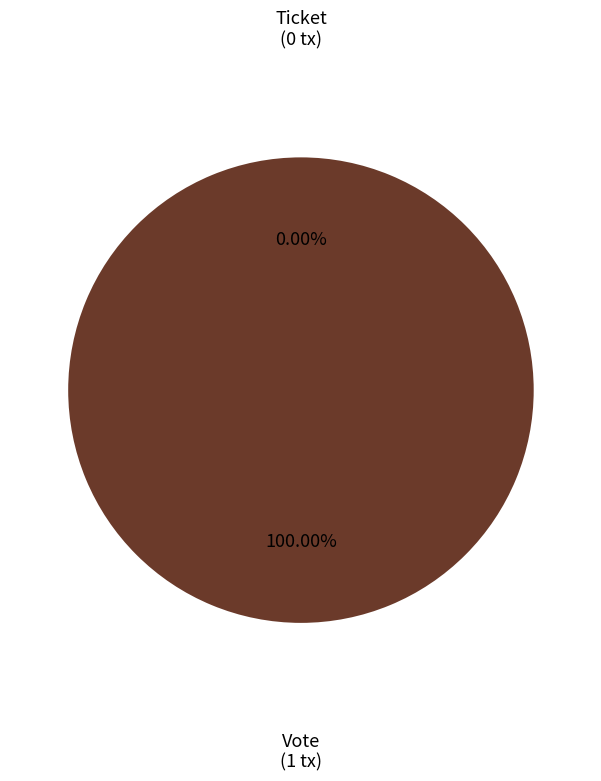

Is there a majority slice in this chart?

Yes